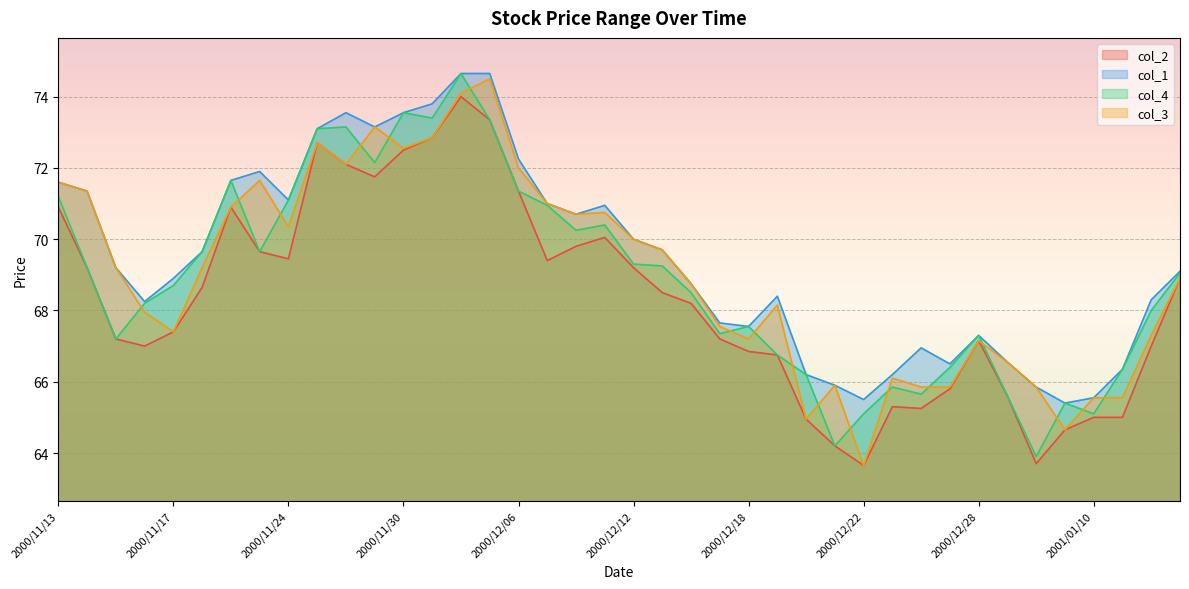

Rank the categories by col_4 value from lowest to highest.

2001/01/05, 2000/12/21, 2000/12/22, 2001/01/10, 2001/01/09, 2001/01/04, 2000/12/26, 2000/12/25, 2000/12/20, 2001/01/11, 2000/12/27, 2000/12/19, 2000/11/15, 2000/12/28, 2000/12/15, 2000/12/18, 2001/01/12, 2000/11/16, 2000/12/14, 2000/11/17, 2001/01/15, 2000/11/14, 2000/12/13, 2000/12/12, 2000/11/20, 2000/11/22, 2000/12/08, 2000/12/11, 2000/12/07, 2000/11/24, 2000/11/13, 2000/12/06, 2000/11/21, 2000/11/29, 2000/11/27, 2000/11/28, 2000/12/05, 2000/12/01, 2000/11/30, 2000/12/04